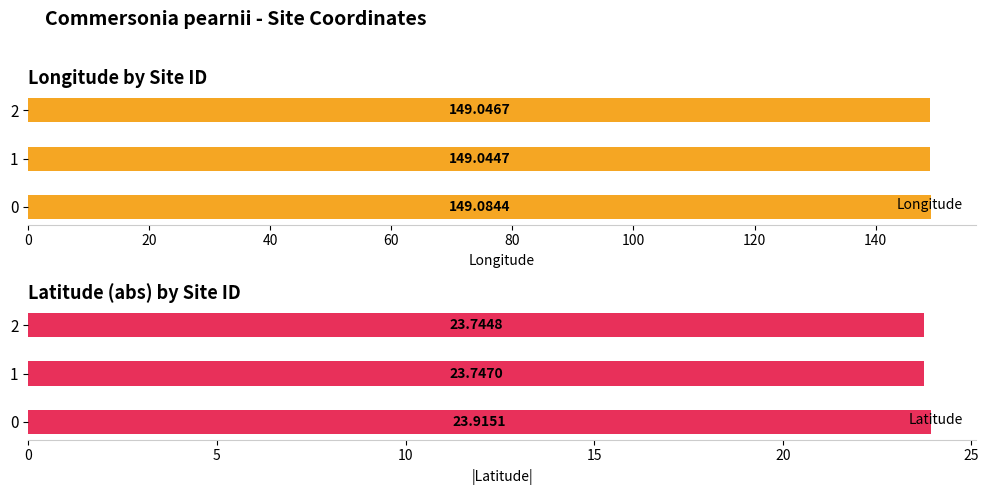

Reading left to right, transcribe all the data shown in this chart.

Longitude: 149.1	149.0	149.0
Latitude: 23.9	23.7	23.7